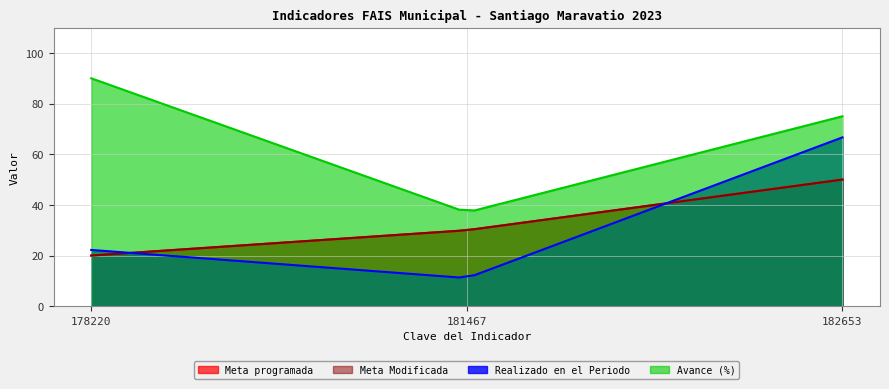

How many data points does each series have?

3